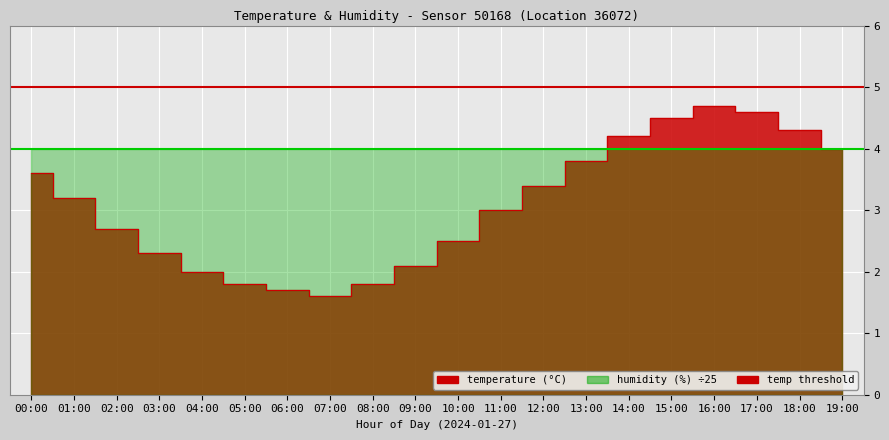

Does the chart display data point markers on the line(s)?

No